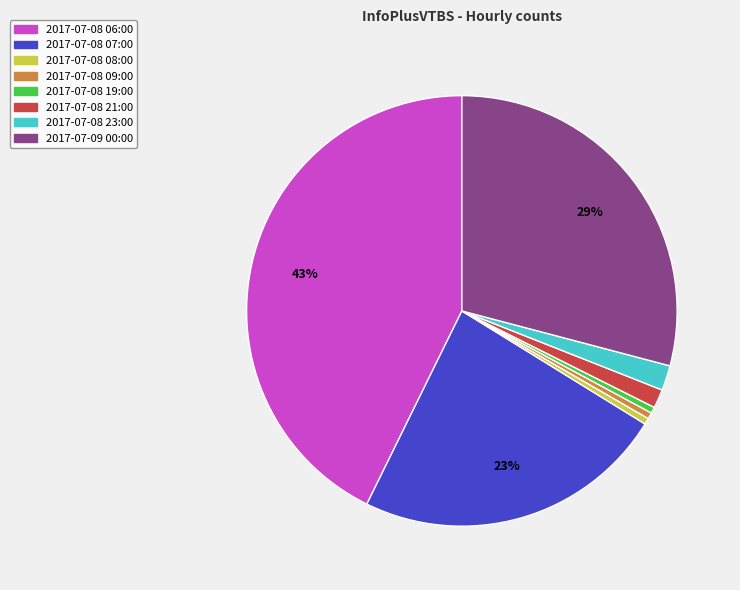

To the nearest percent, what portion does 2017-07-08 07:00 represent?

23%